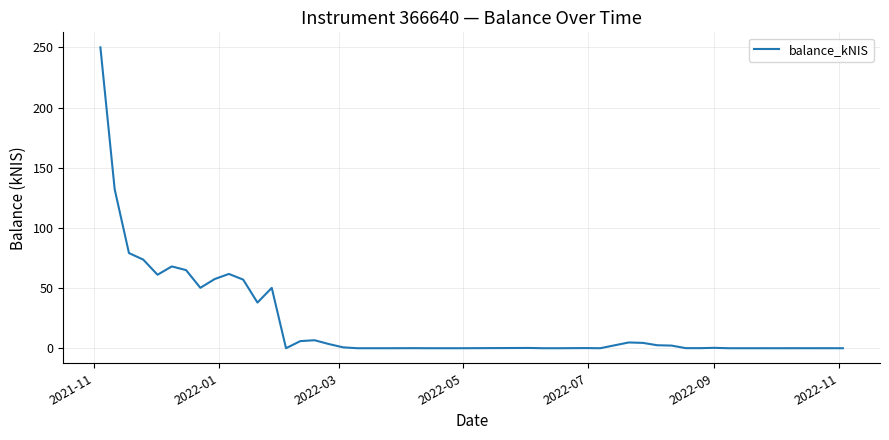

What is the maximum value shown in the chart?

250.0